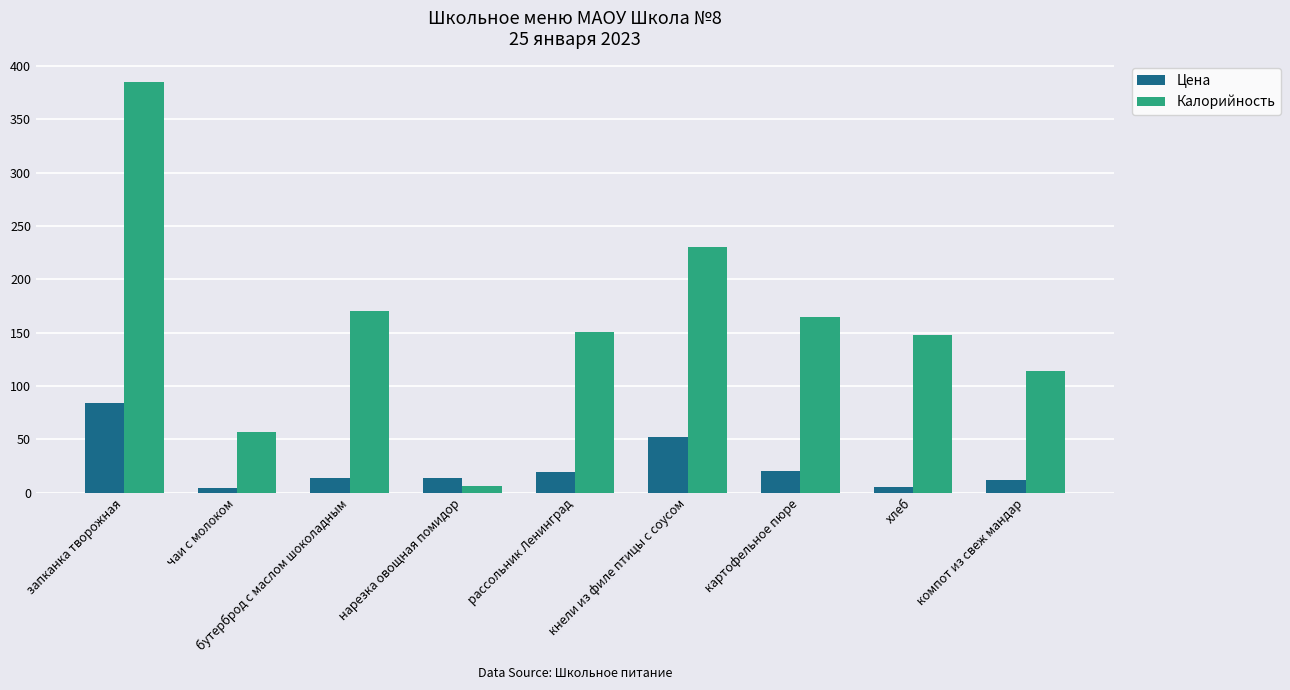

The Калорийность series shows 27.4 at чаи с молоком. True or false?

False